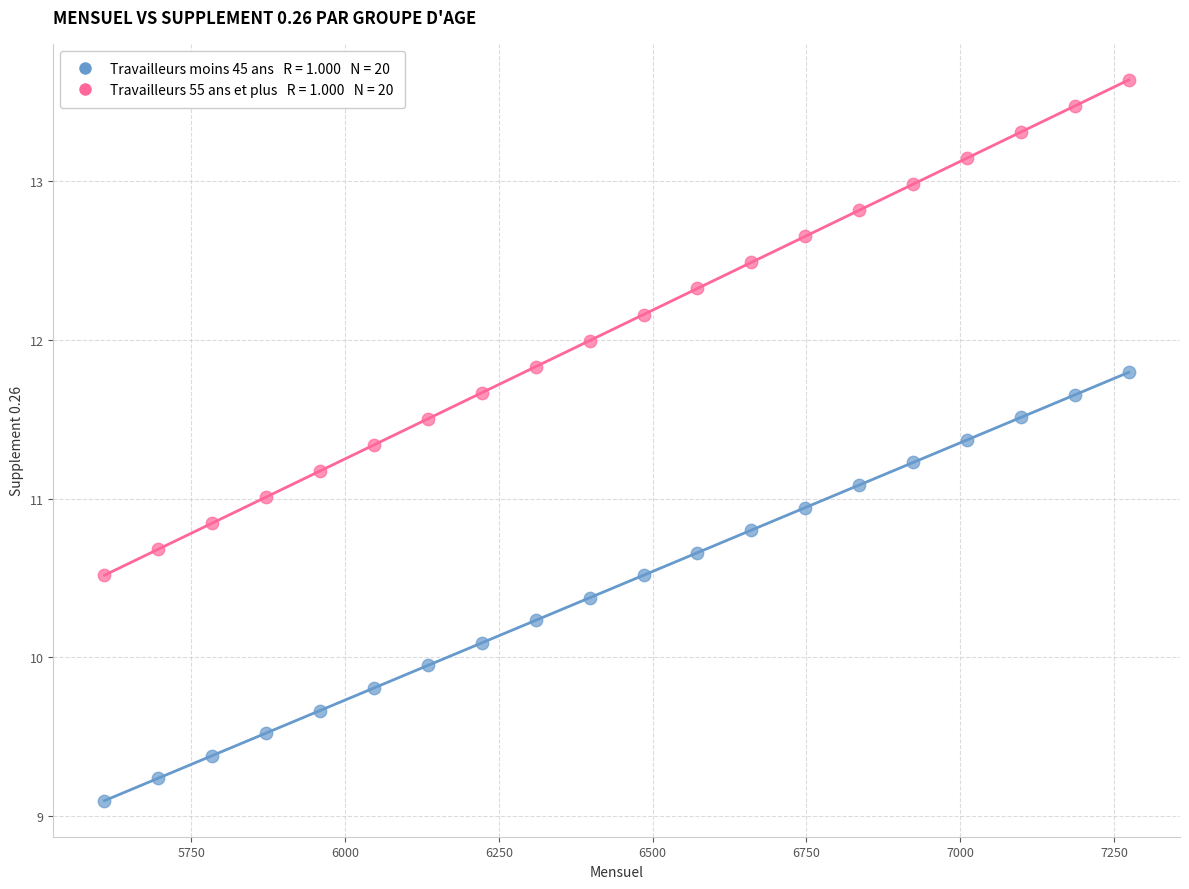

Across all data points, what is the range of X values (max minus min)?

1665.2